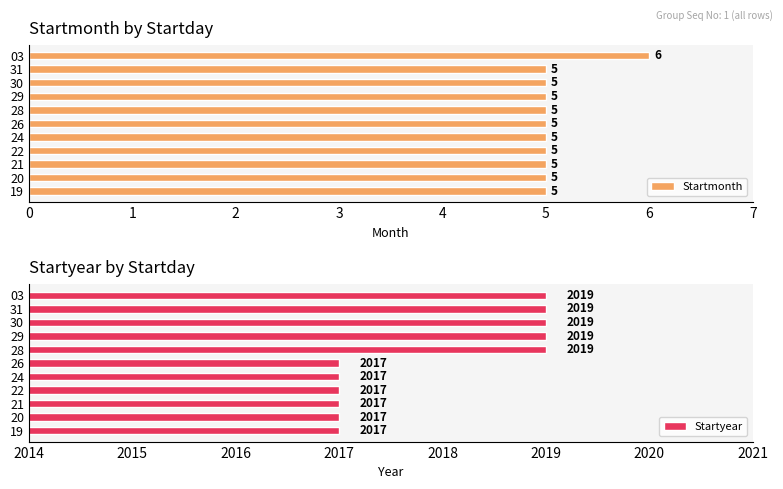

Reading left to right, extract all data points from this chart.

Startmonth: 5	5	5	5	5	5	5	5	5	5	6
Startyear: 2017	2017	2017	2017	2017	2017	2019	2019	2019	2019	2019